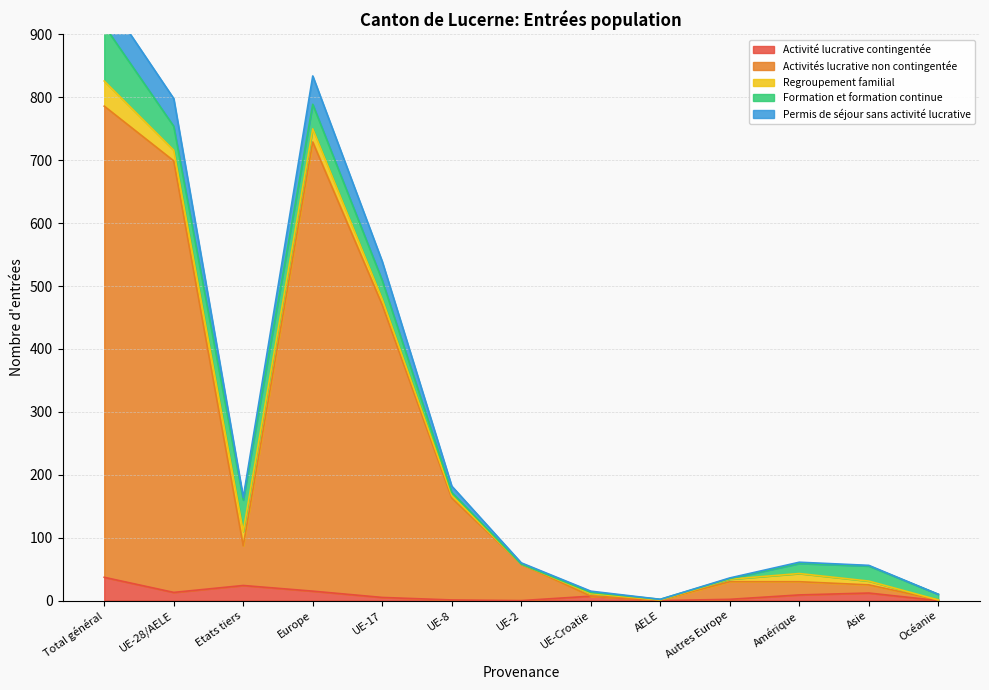

At how many categories does at least one series exceed 659?

3